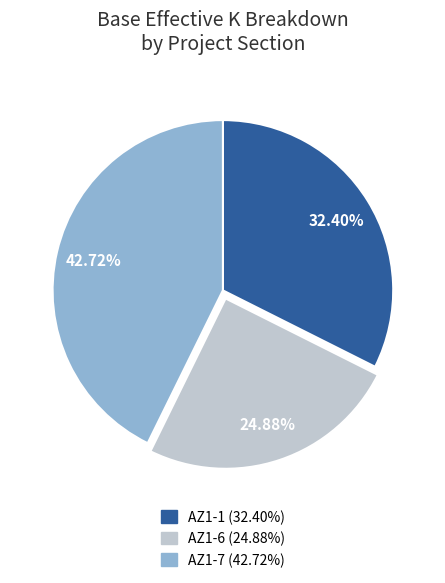

To the nearest percent, what is the difference between the largest and smallest slice percentages?

18%